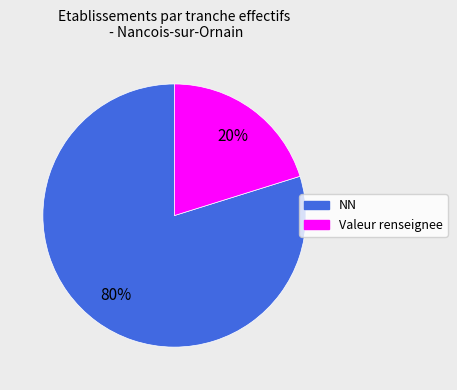

To the nearest percent, what percentage of the pie is Valeur renseignee?

20%